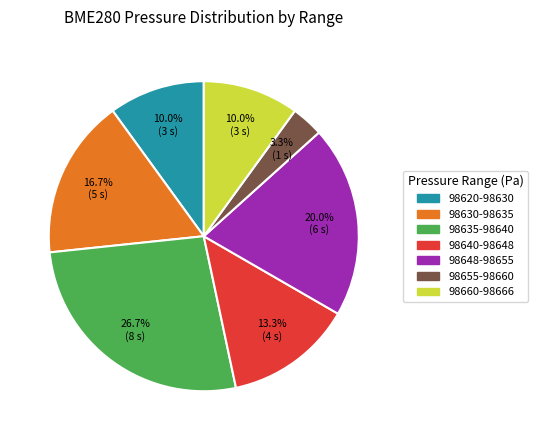

What is the largest slice in the pie chart?

98635-98640